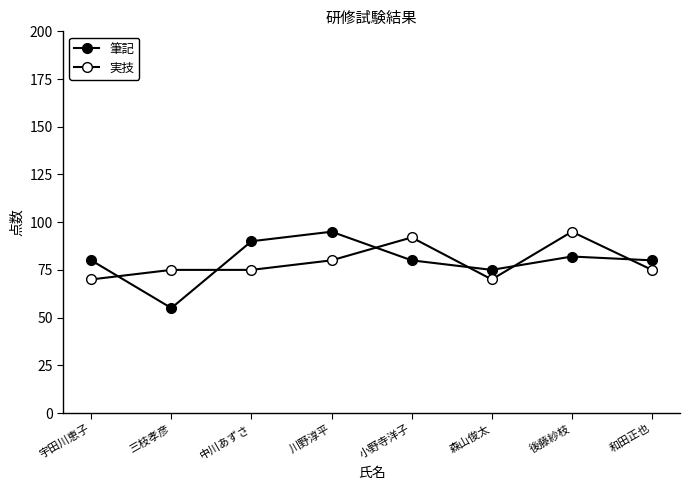

What position from the left is 中川あずさ?

3